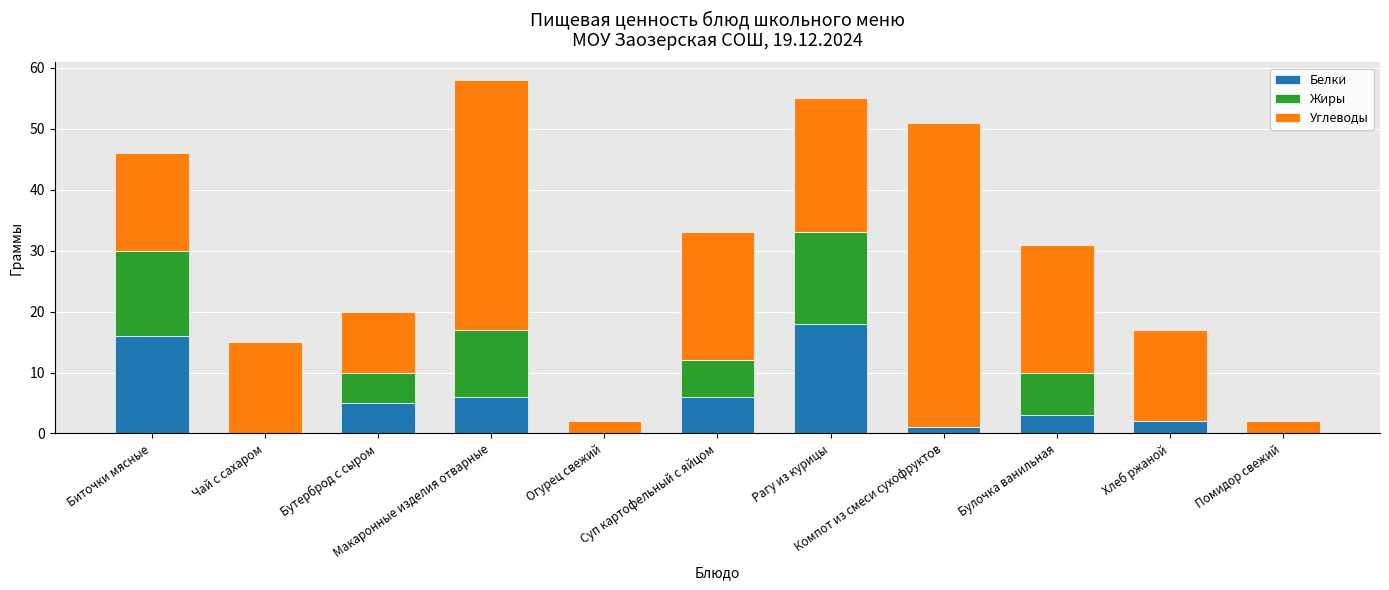

What is the highest value of the Белки series?

18